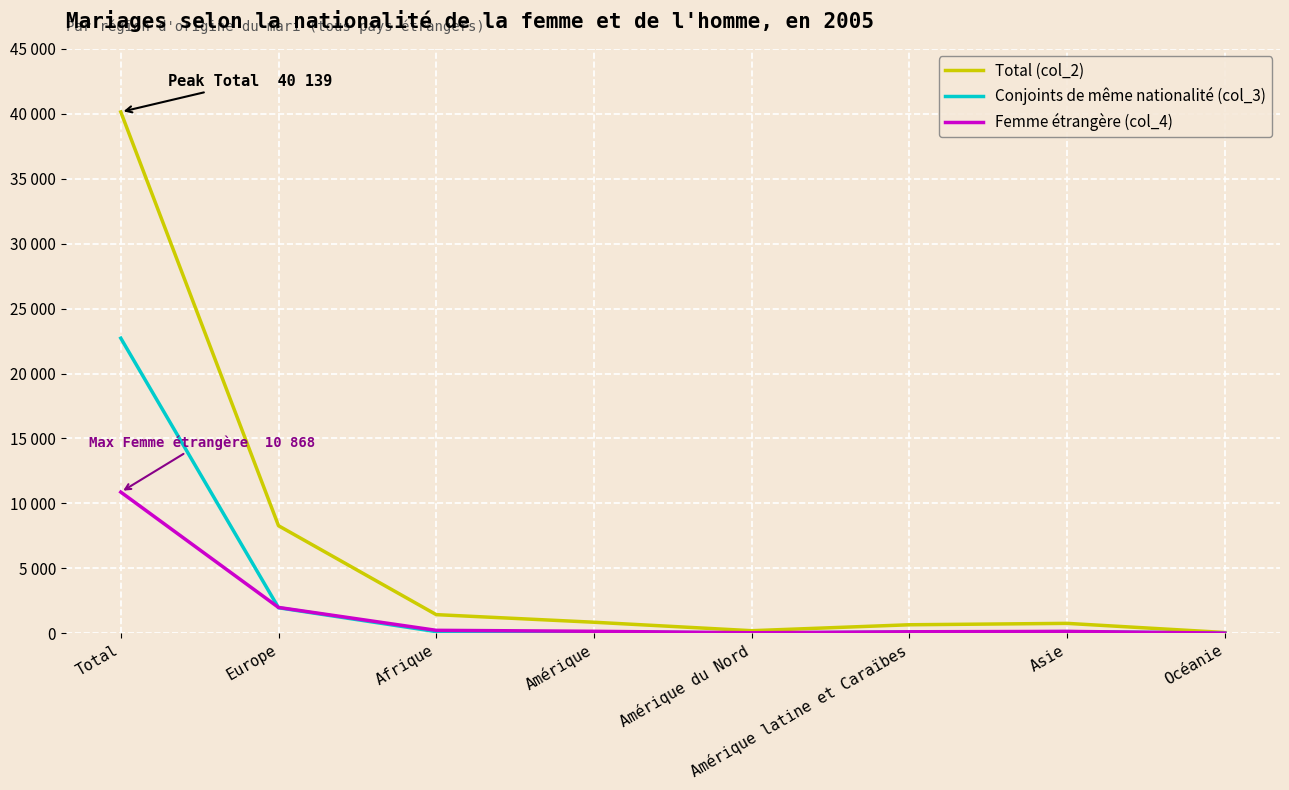

What position from the left is Amérique?

4